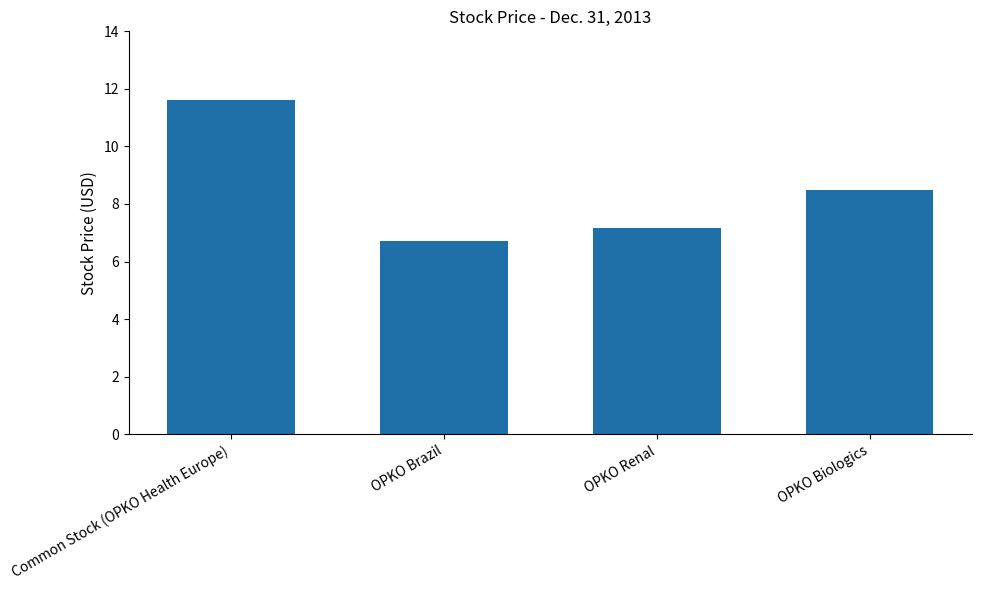

How many values exceed 8?

2